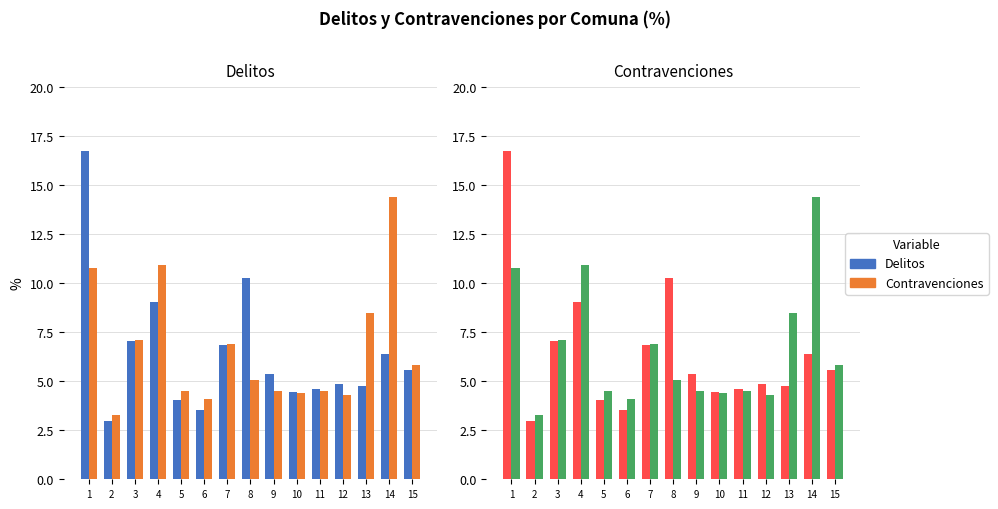

What is the sum of all Contravenciones values?

99.0